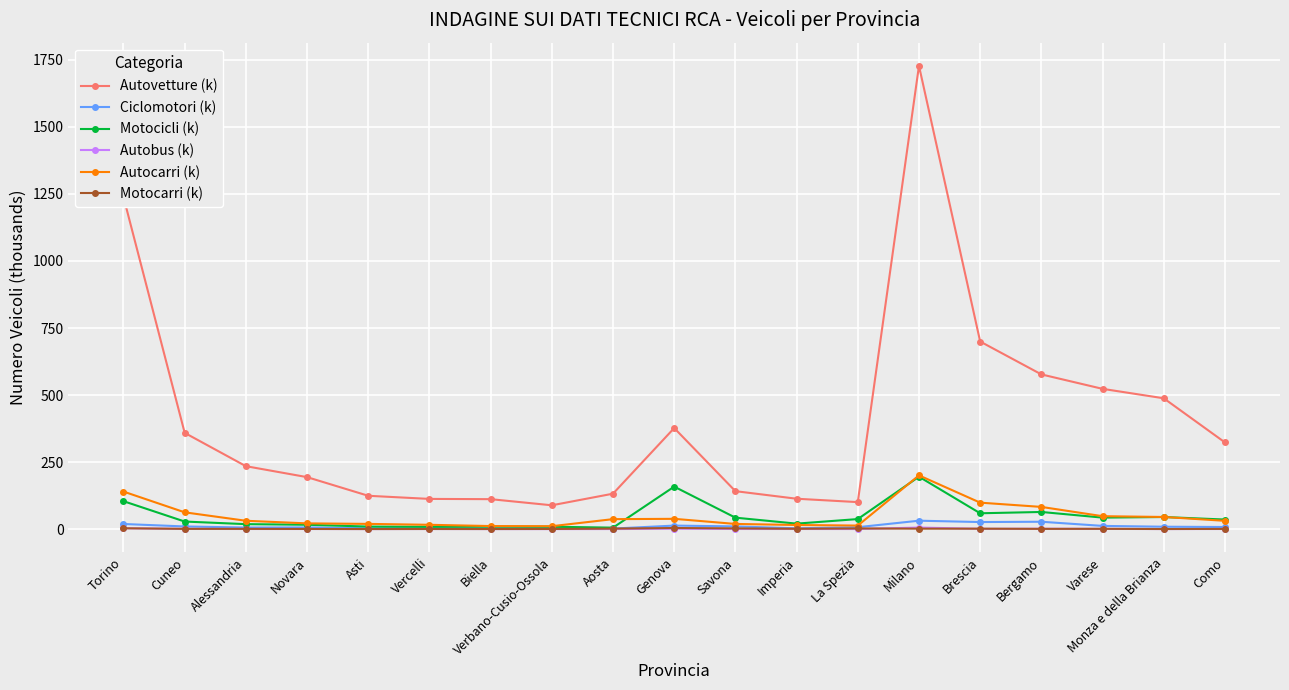

Which series has the largest total across all categories?

Autovetture (k)